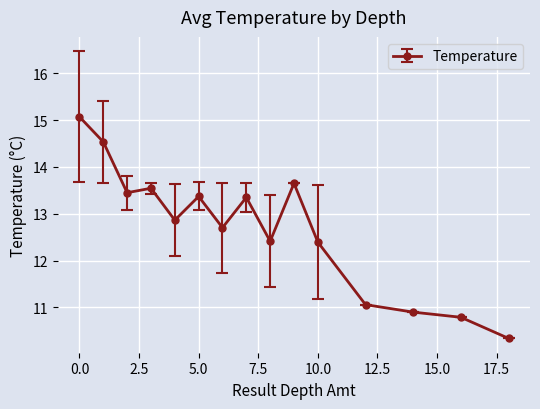

What is the maximum value shown in the chart?

15.1